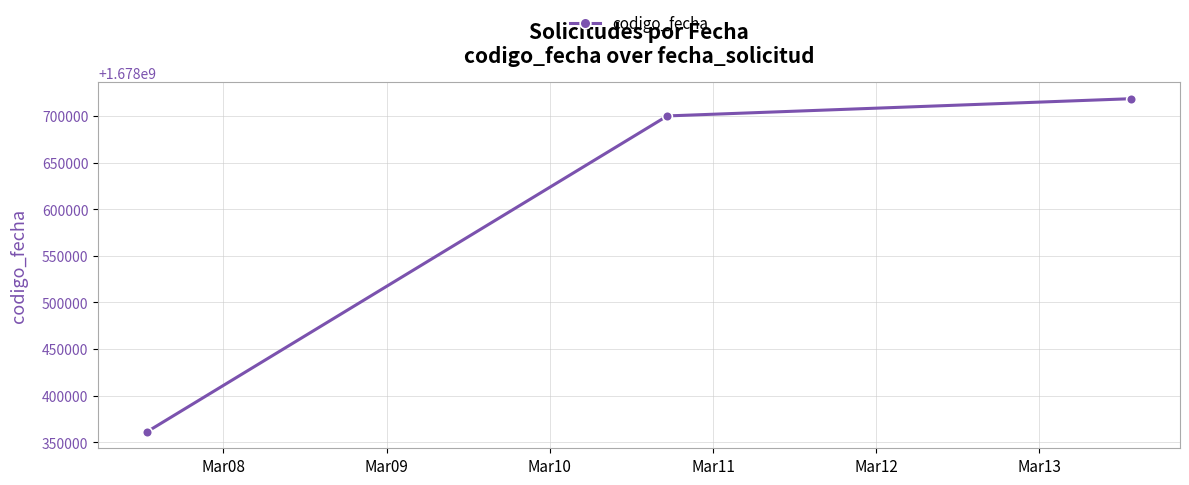

What is the value of the 3rd point from the left?

1678718645